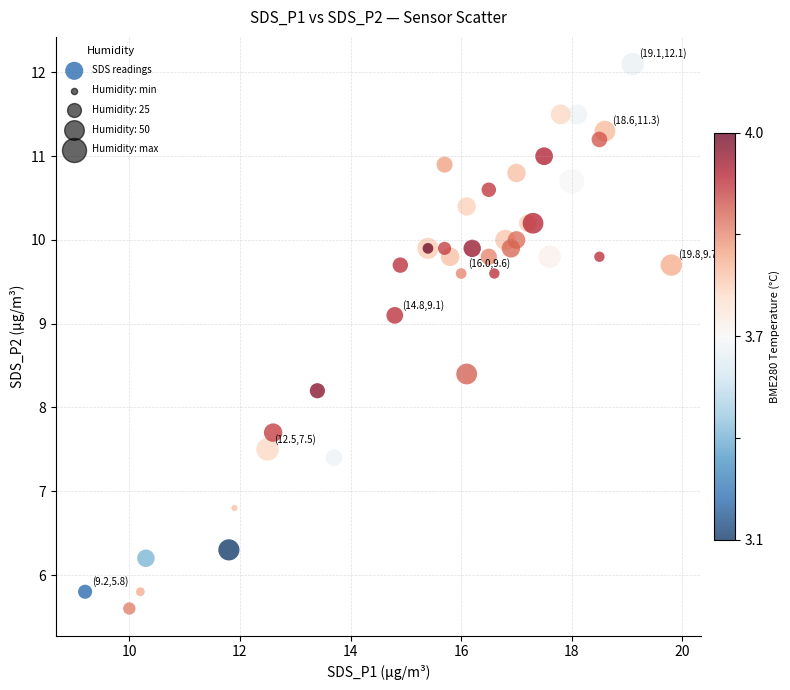

What Y value in the scatter plot is closest to 8?

8.2